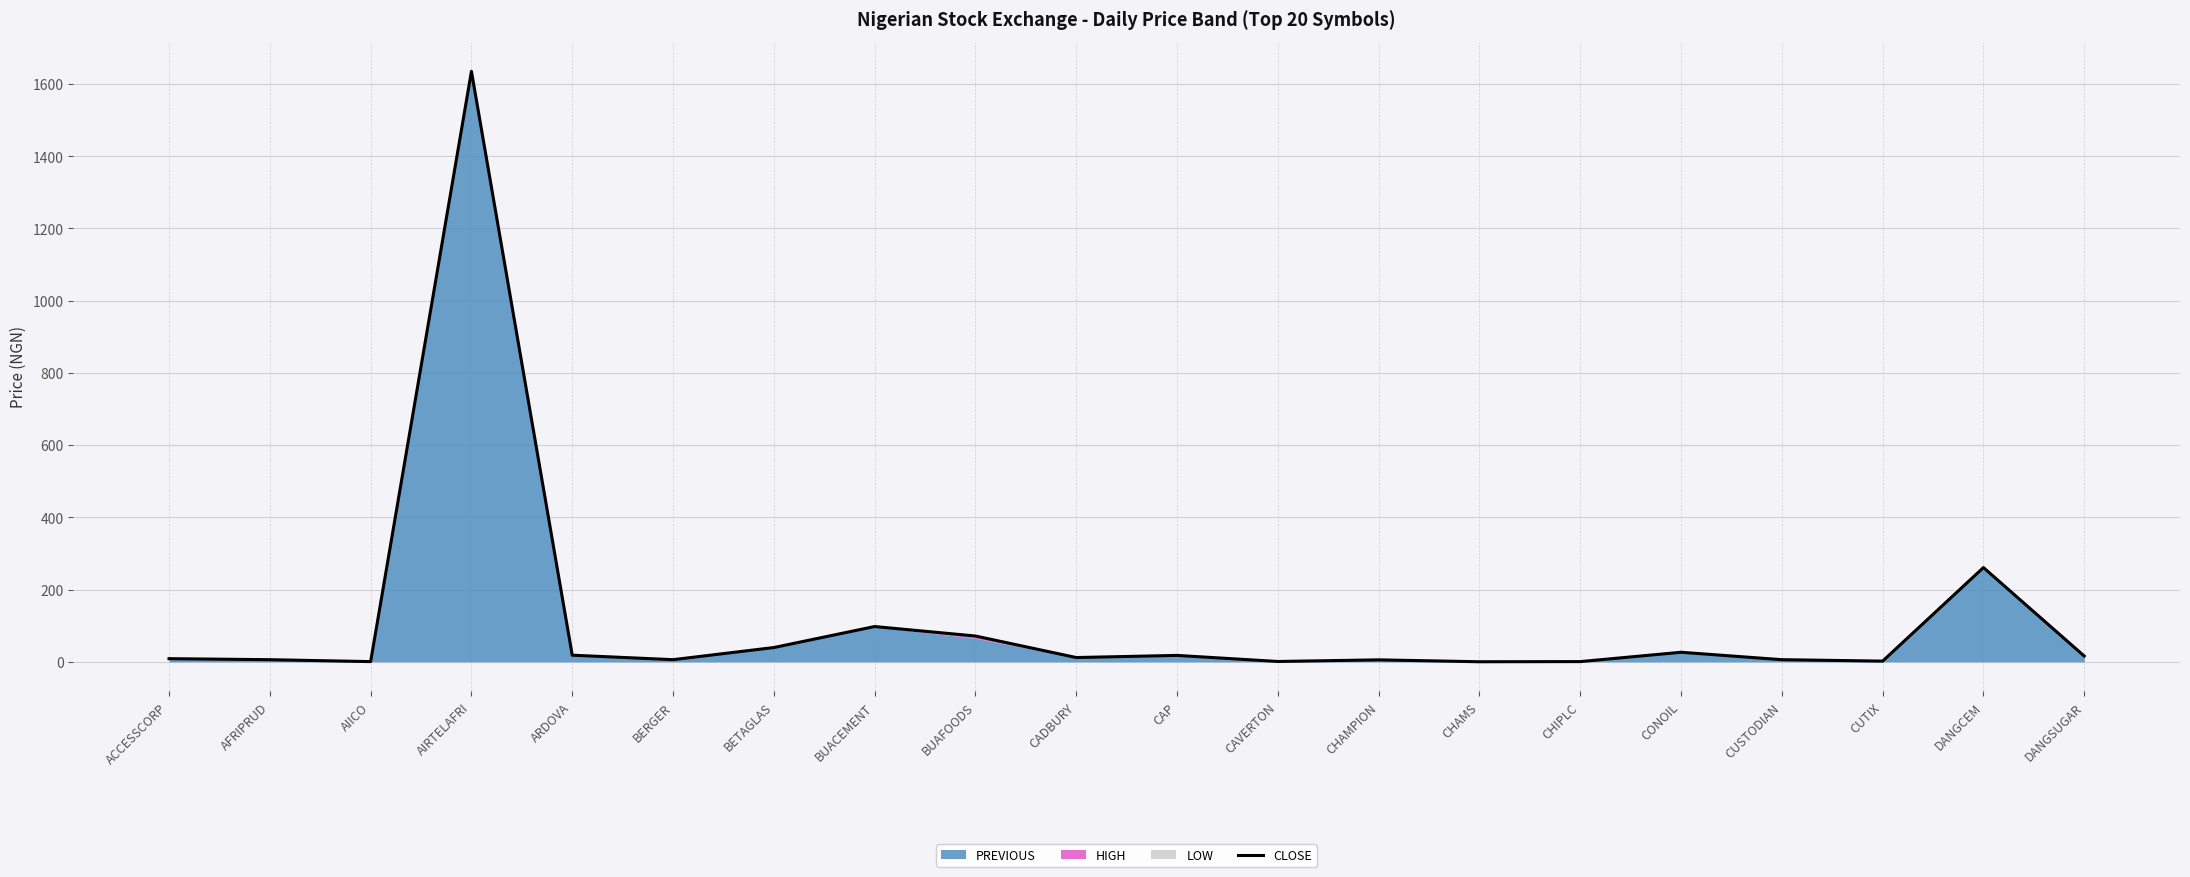

What is the maximum value shown in the chart?

1635.0